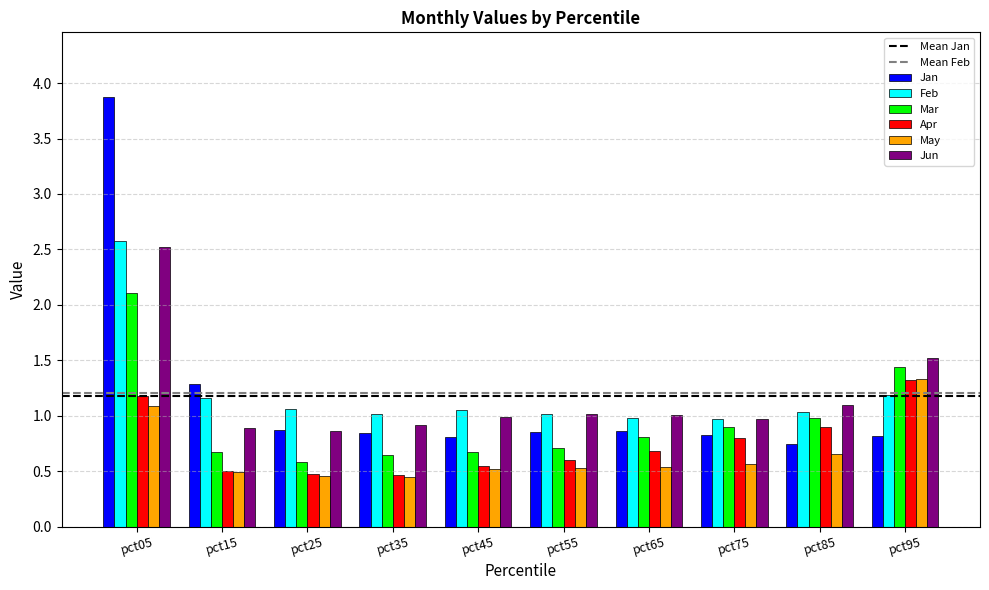

The value of Apr at pct05 is 1.2. True or false?

True